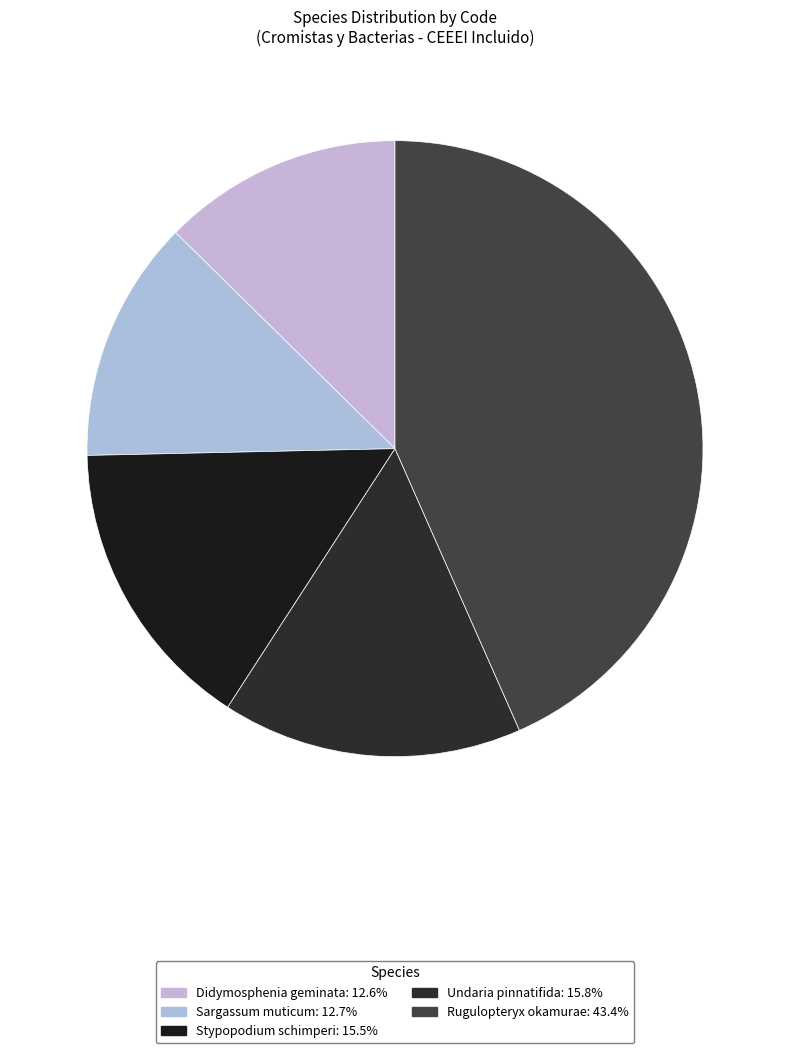

True or false: Rugulopteryx okamurae accounts for 43% of the total.

True